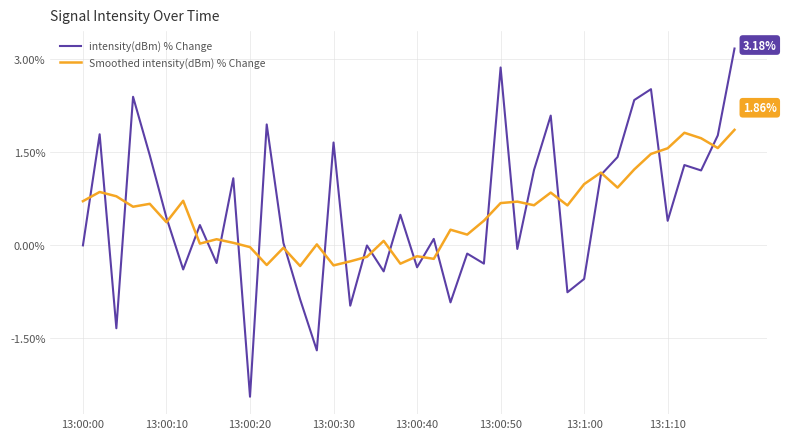

Rank the series by their maximum value, from lowest to highest.

Smoothed intensity(dBm) % Change, intensity(dBm) % Change